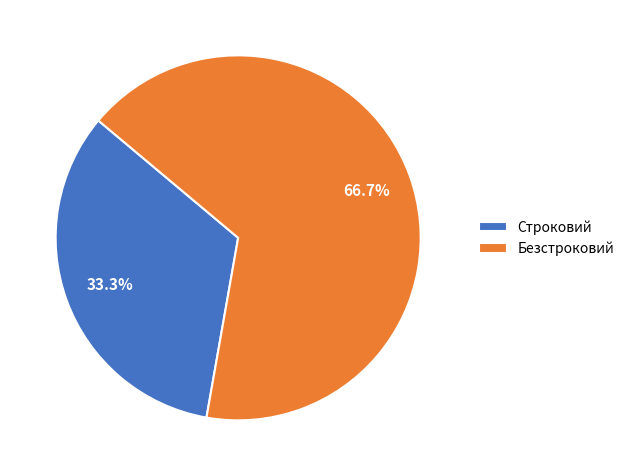

To the nearest percent, what is the combined percentage of Безстроковий and Строковий?

100%